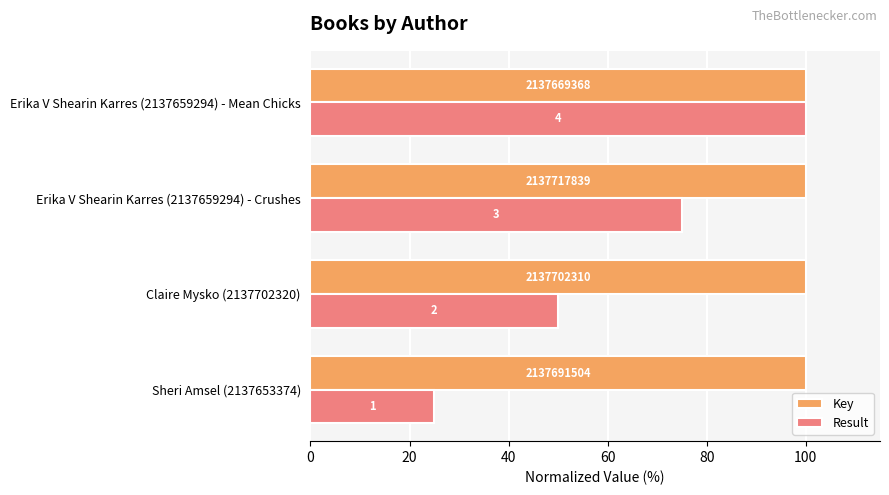

What are all the series names shown in the legend?

Key, Result